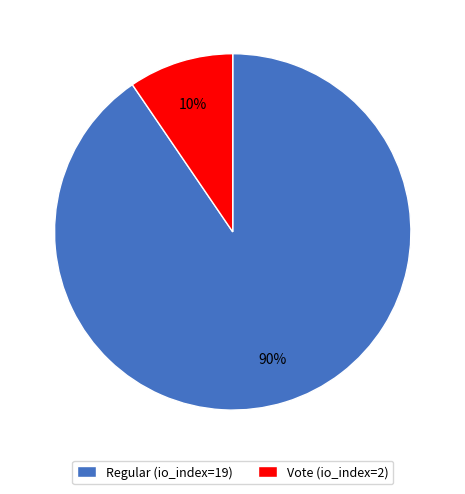

Count the number of slices in the pie.

2